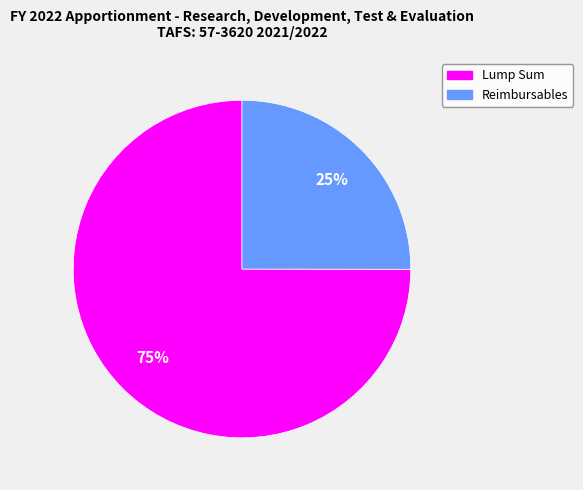

Is the sum of Lump Sum and Reimbursables greater than half?

Yes